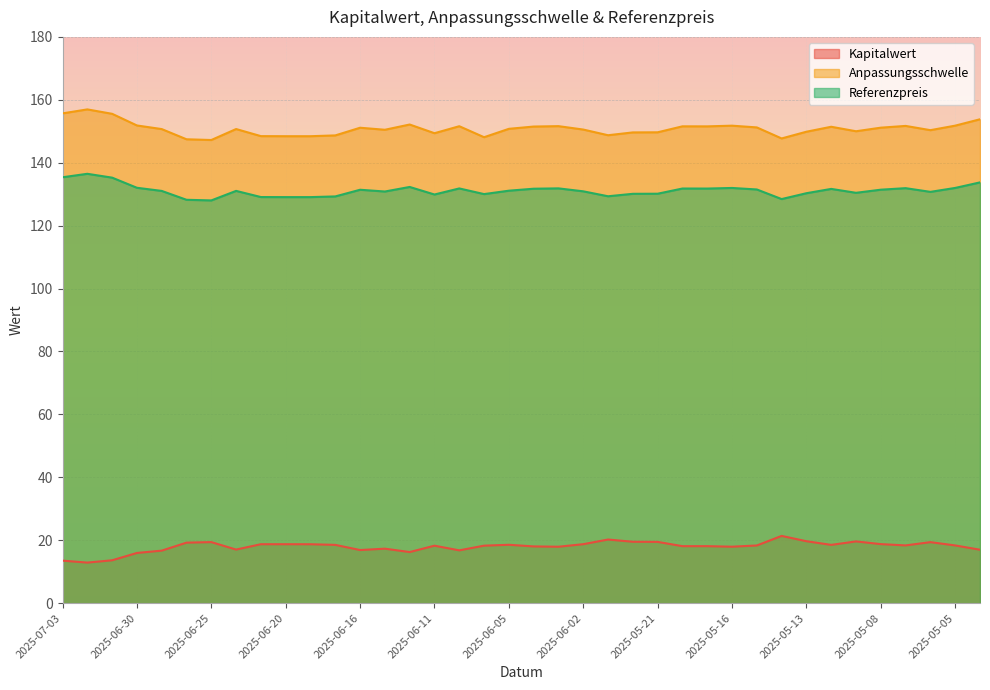

Which category has the highest value in the Referenzpreis series?

2025-07-02